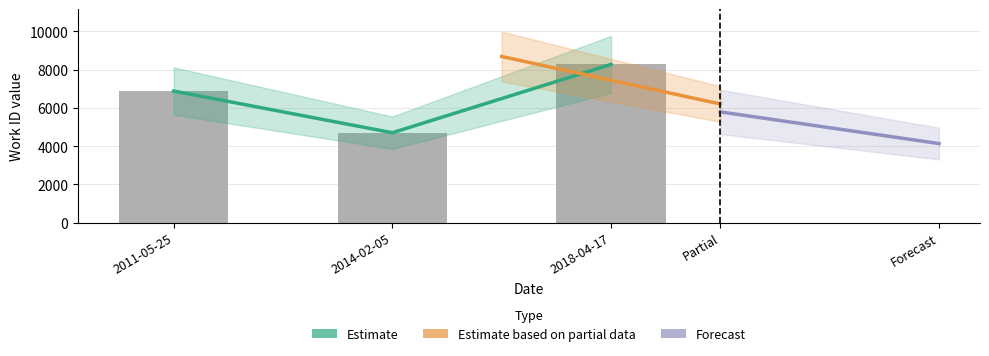

What is the change in value from 2011-05-25 to 2014-02-05?

-2177